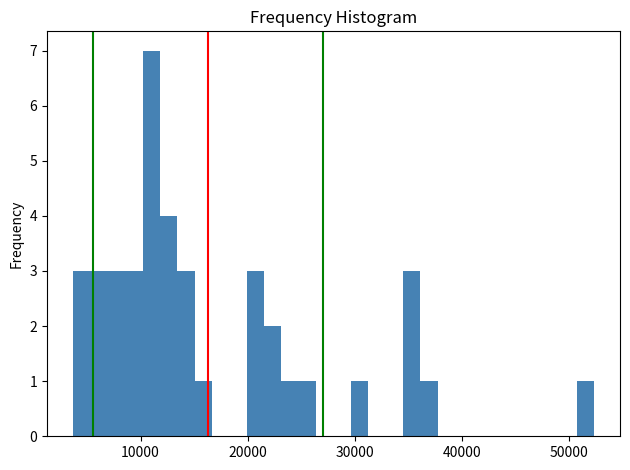

Read against the x-axis, roughly where is the centre of the tallest bar?

11000